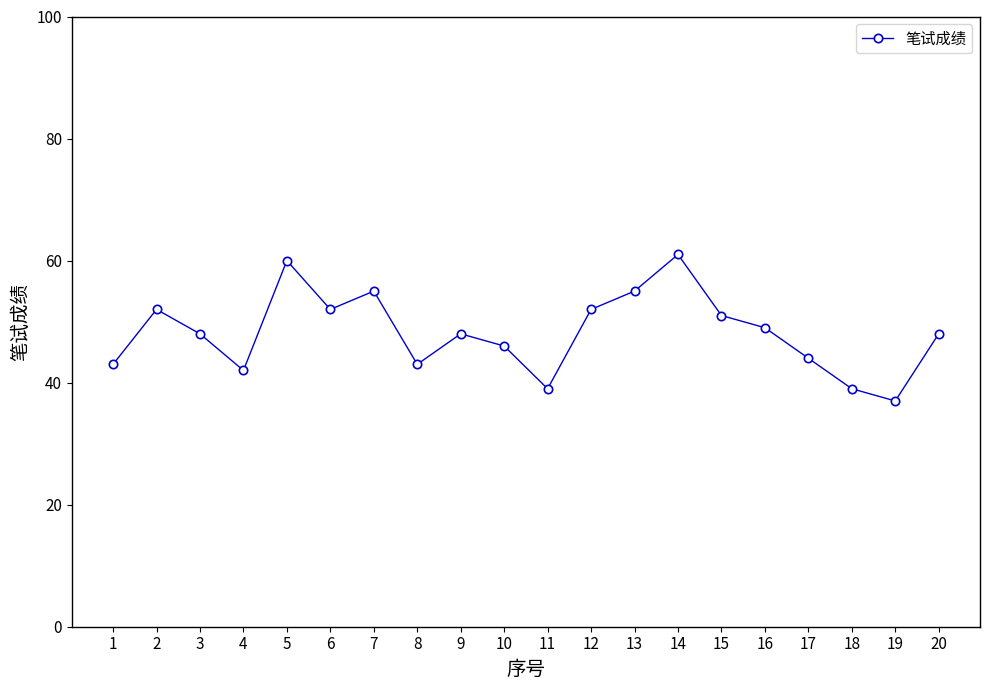

The value at 2 is 52. True or false?

True